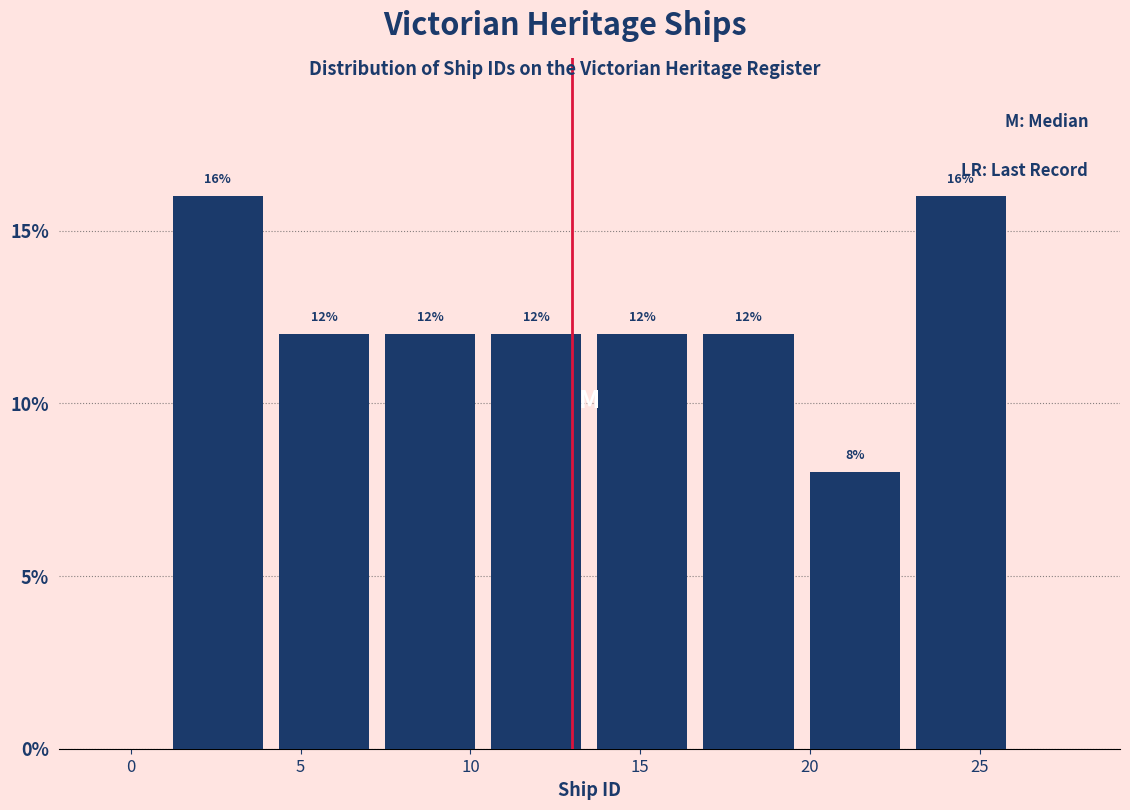

Reading left to right, list every bar in this chart as the range it spans on the x-axis followed by its height. The bar edges are not printed on the chart, so give them approximately, as read against the axis.

1.0 to 4.0: 16
4.0 to 7.5: 12
7.5 to 10.5: 12
10.5 to 13.5: 12
13.5 to 16.5: 12
16.5 to 20.0: 12
20.0 to 23.0: 8
23.0 to 26.0: 16